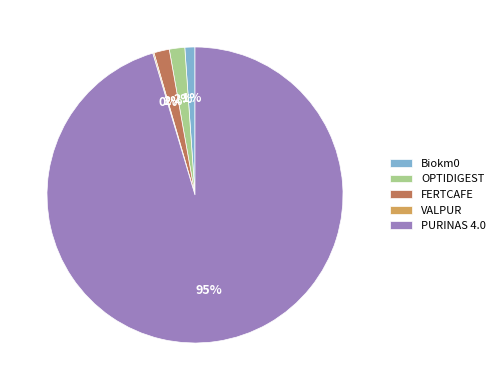

What percentage is the OPTIDIGEST slice, to the nearest percent?

2%